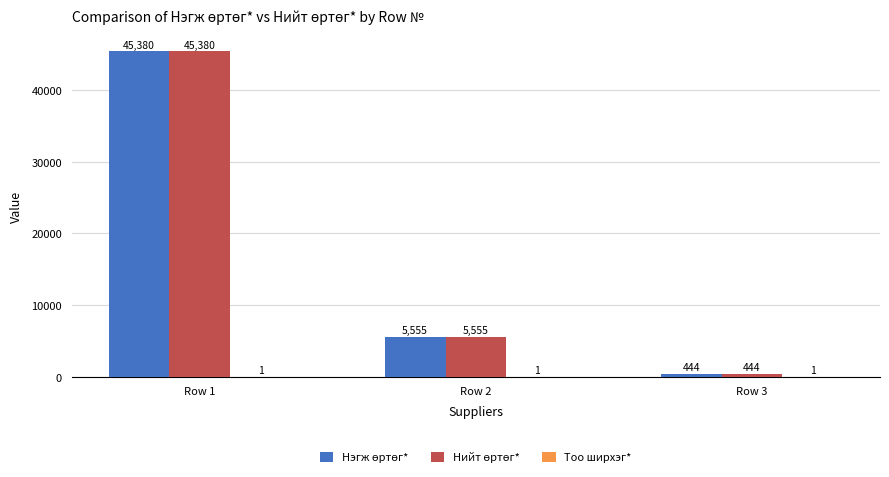

At which category does the chart reach its peak across all series?

Row 1